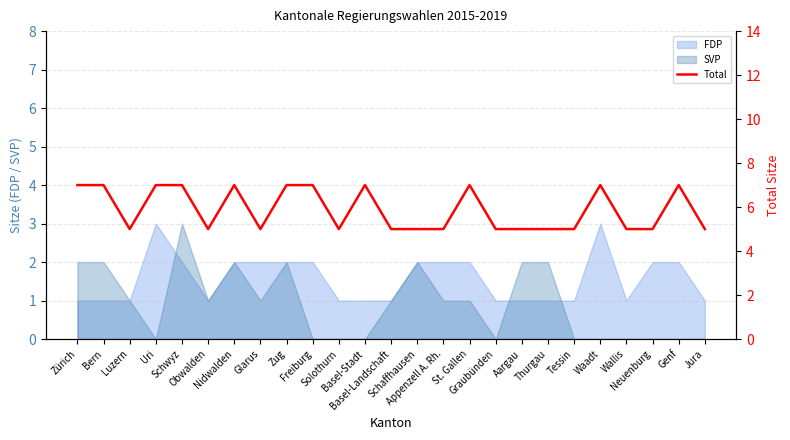

What is the sum of all values?

147